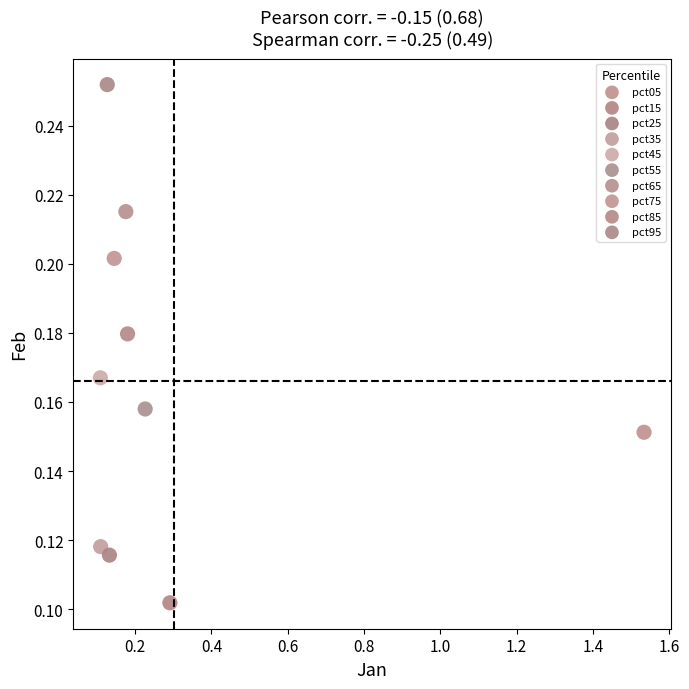

Which series contains the highest Y value?

pct95